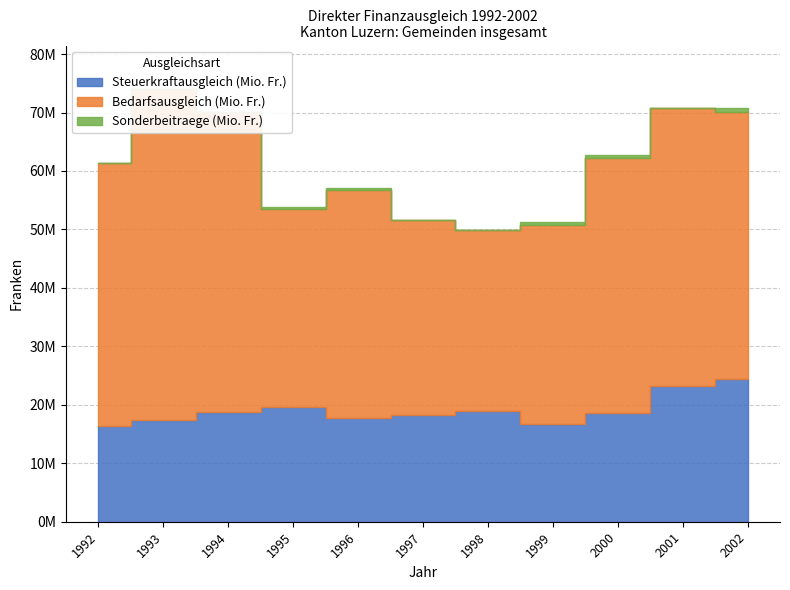

At which category is the sum across all series the highest?

1993